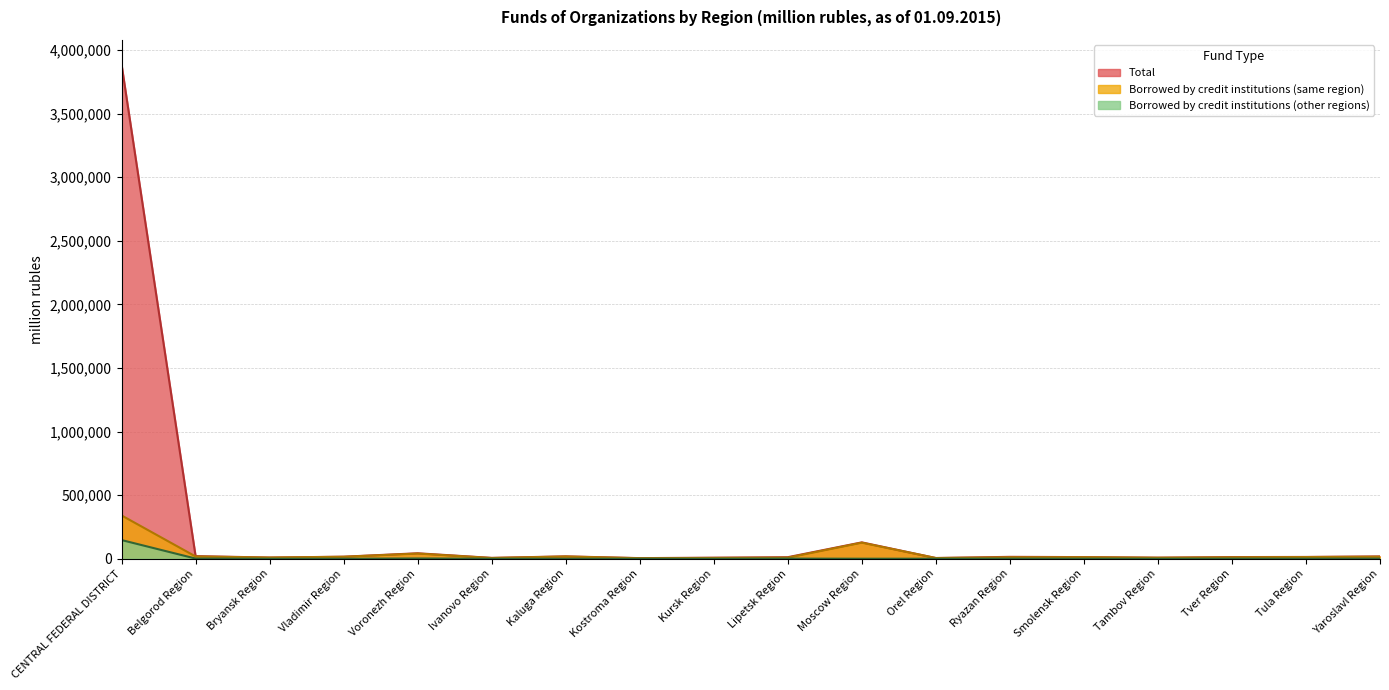

What is the sum of the Borrowed by credit institutions (other regions) values at Tambov Region and Kostroma Region?

111